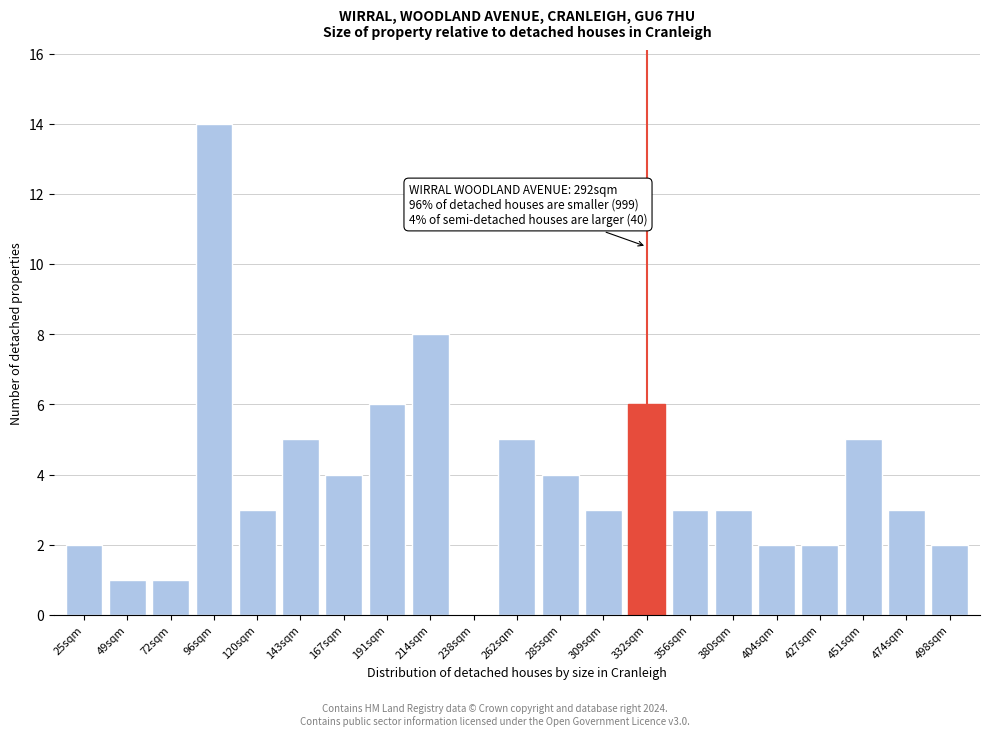

Reading left to right, what are all the values shown in this chart?

25sqm=2	49sqm=1	72sqm=1	96sqm=14	120sqm=3	143sqm=5	167sqm=4	191sqm=6	214sqm=8	238sqm=0	262sqm=5	285sqm=4	309sqm=3	332sqm=6	356sqm=3	380sqm=3	404sqm=2	427sqm=2	451sqm=5	474sqm=3	498sqm=2